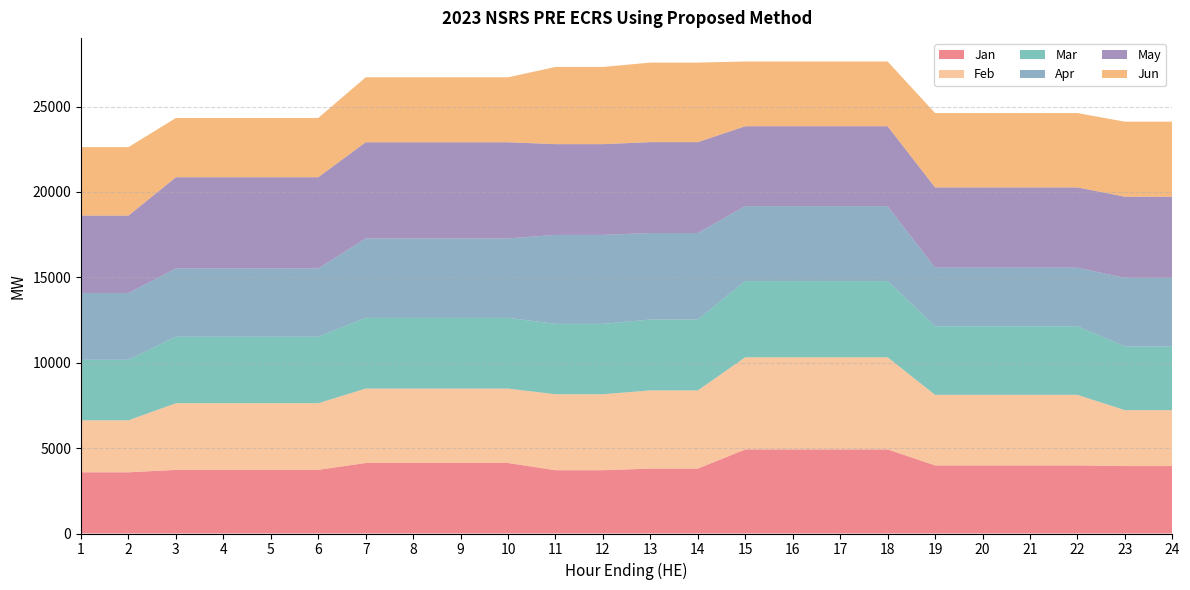

Reading left to right, extract all data points from this chart.

Jan: 3583	3583	3728	3728	3728	3728	4129	4129	4129	4129	3706	3706	3800	3800	4924	4924	4924	4924	3989	3989	3989	3989	3949	3949
Feb: 3045	3045	3902	3902	3902	3902	4357	4357	4357	4357	4449	4449	4580	4580	5396	5396	5396	5396	4131	4131	4131	4131	3273	3273
Mar: 3546	3546	3895	3895	3895	3895	4142	4142	4142	4142	4121	4121	4152	4152	4463	4463	4463	4463	4015	4015	4015	4015	3731	3731
Apr: 3908	3908	3998	3998	3998	3998	4651	4651	4651	4651	5210	5210	5066	5066	4390	4390	4390	4390	3433	3433	3433	3433	4017	4017
May: 4536	4536	5341	5341	5341	5341	5633	5633	5633	5633	5314	5314	5321	5321	4677	4677	4677	4677	4699	4699	4699	4699	4755	4755
Jun: 4009	4009	3471	3471	3471	3471	3803	3803	3803	3803	4522	4522	4657	4657	3791	3791	3791	3791	4354	4354	4354	4354	4391	4391